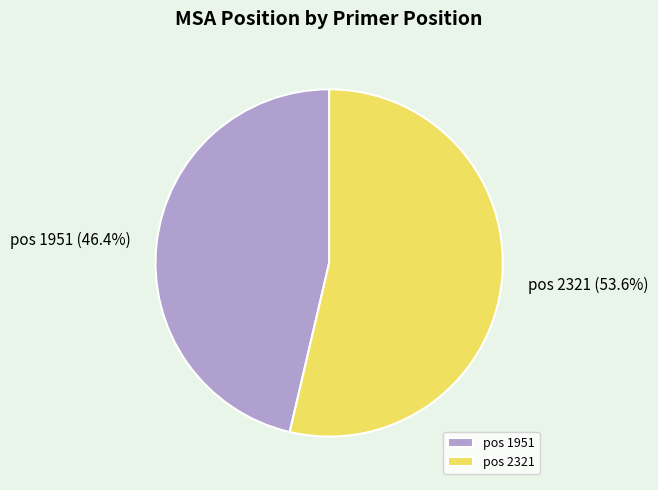

Rank the categories by value from lowest to highest.

pos 1951, pos 2321